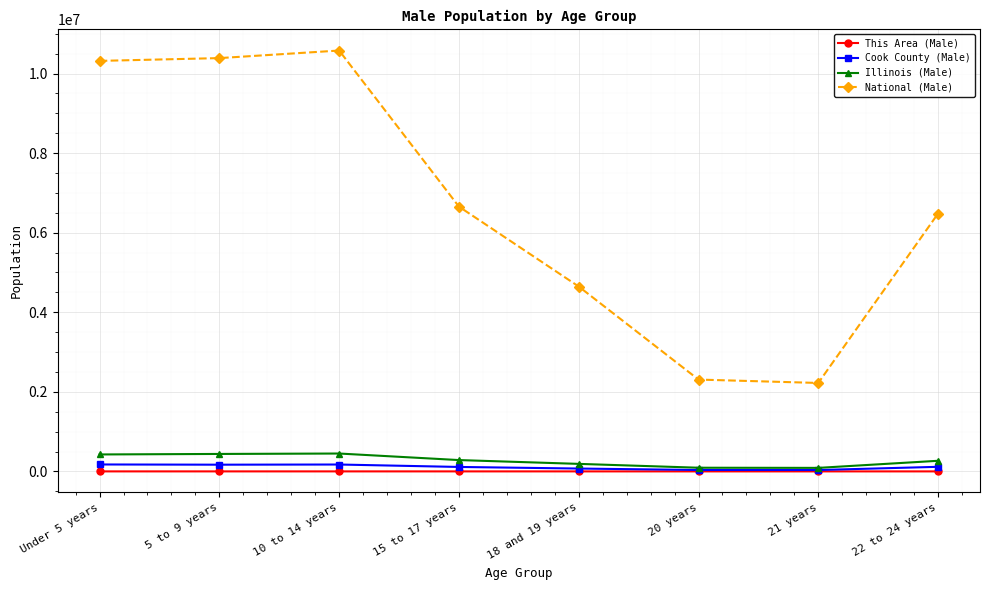

At which label does Cook County (Male) first exceed 115103?

Under 5 years